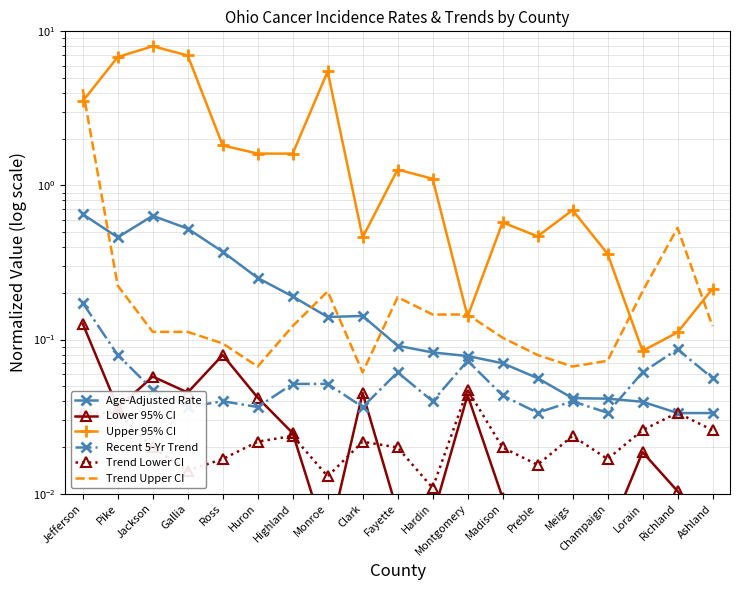

Rank the categories by Lower 95% CI value from lowest to highest.

Meigs, Monroe, Champaign, Ashland, Hardin, Preble, Fayette, Madison, Richland, Lorain, Highland, Pike, Huron, Montgomery, Clark, Gallia, Jackson, Ross, Jefferson